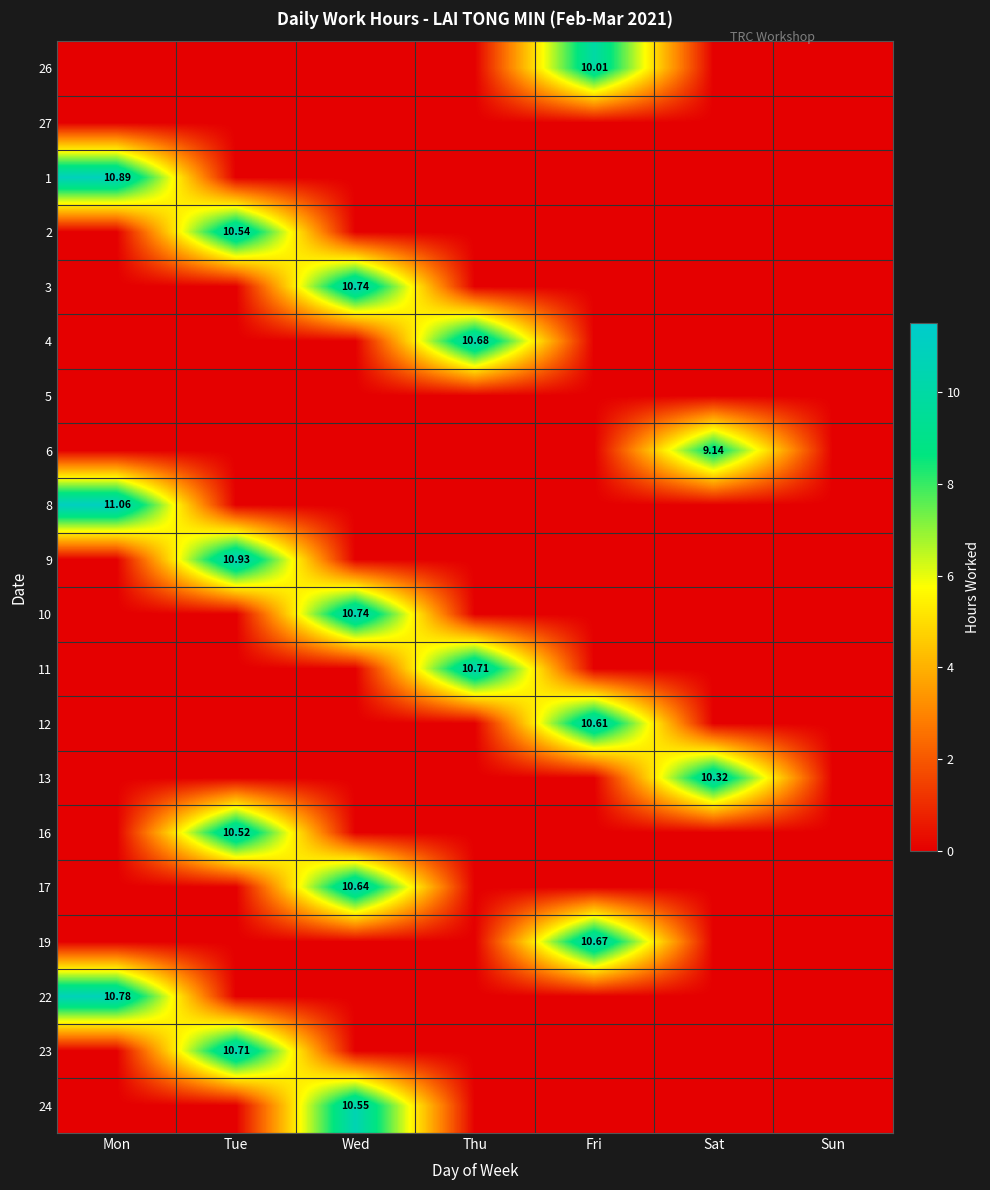

What is the approximate value of 12 at Fri?

10.6